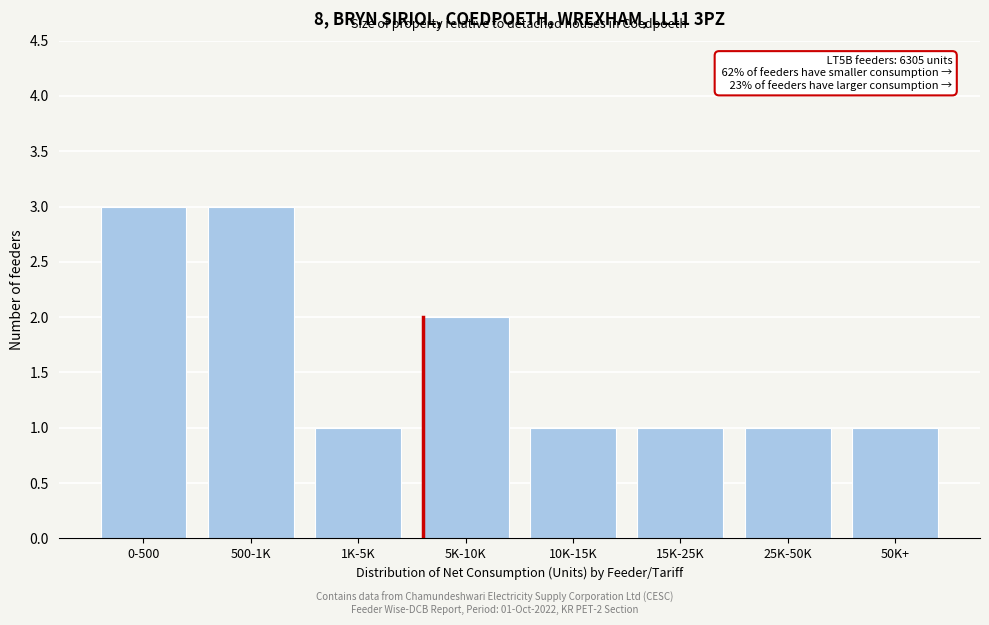

Reading right to left, transcribe all the data shown in this chart.

1	1	1	1	2	1	3	3